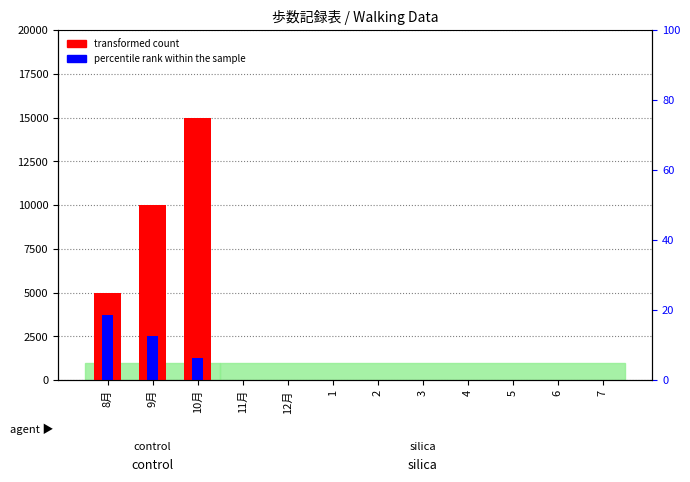

What is the greatest value displayed?

15000